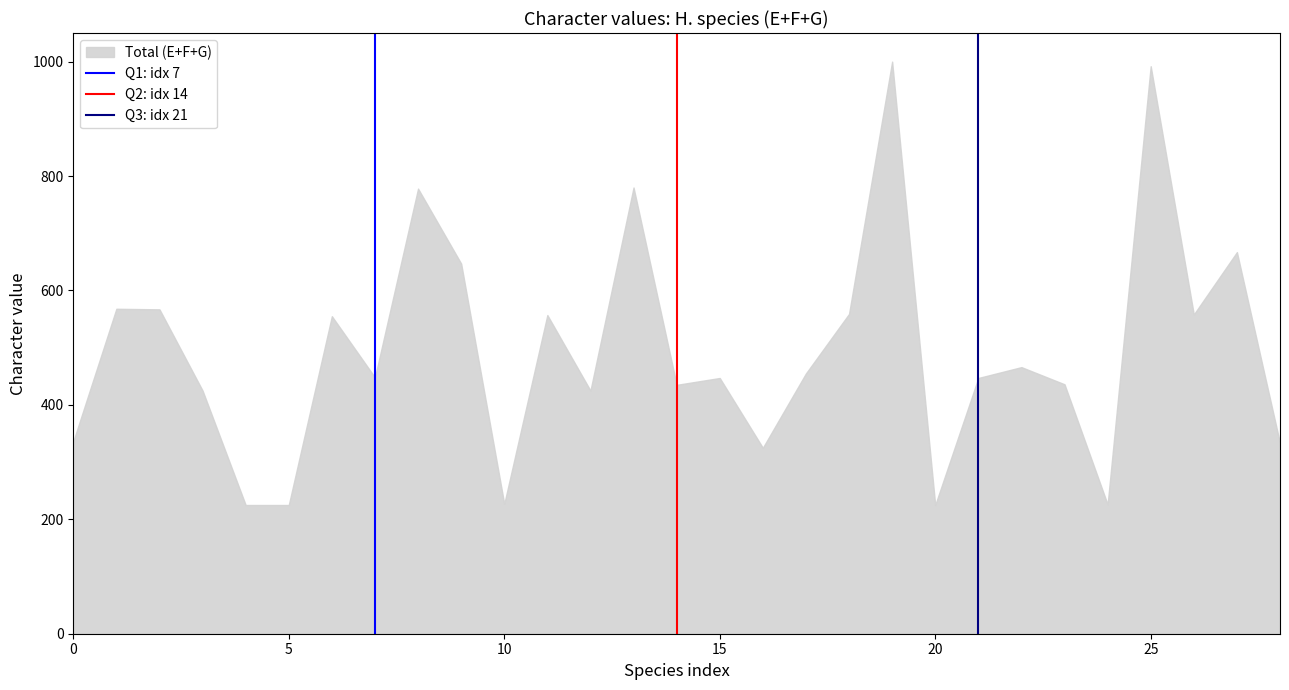

What is the minimum value shown in the chart?

225